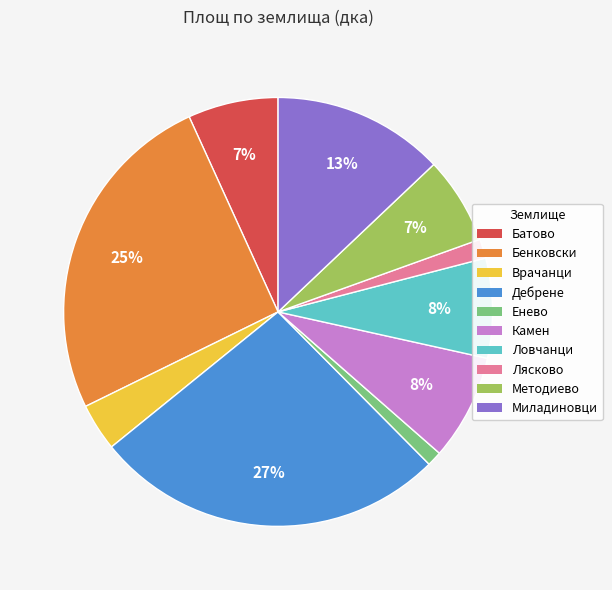

Which has a higher value, Камен or Батово?

Камен